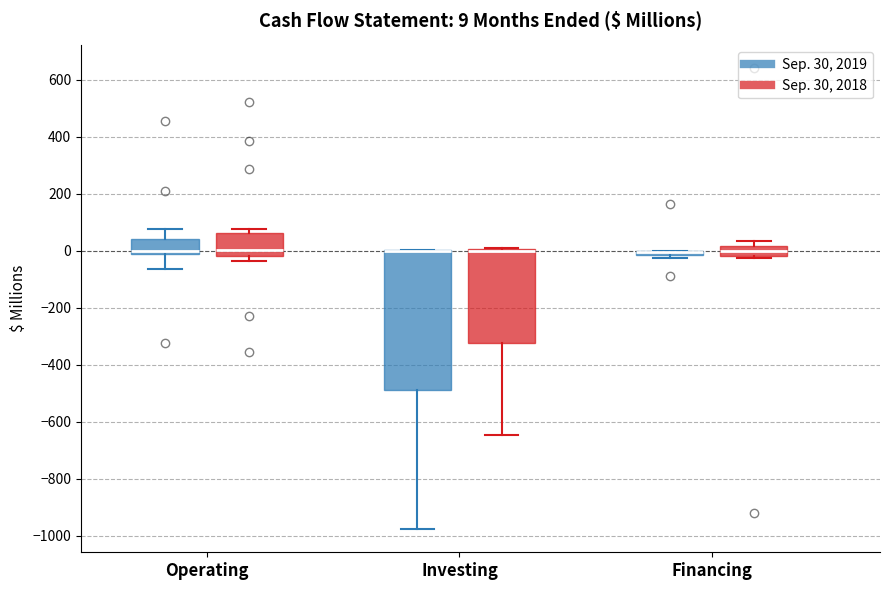

Which box is the tallest, from its lower edge to its upper edge?

Investing (Sep. 30, 2019)